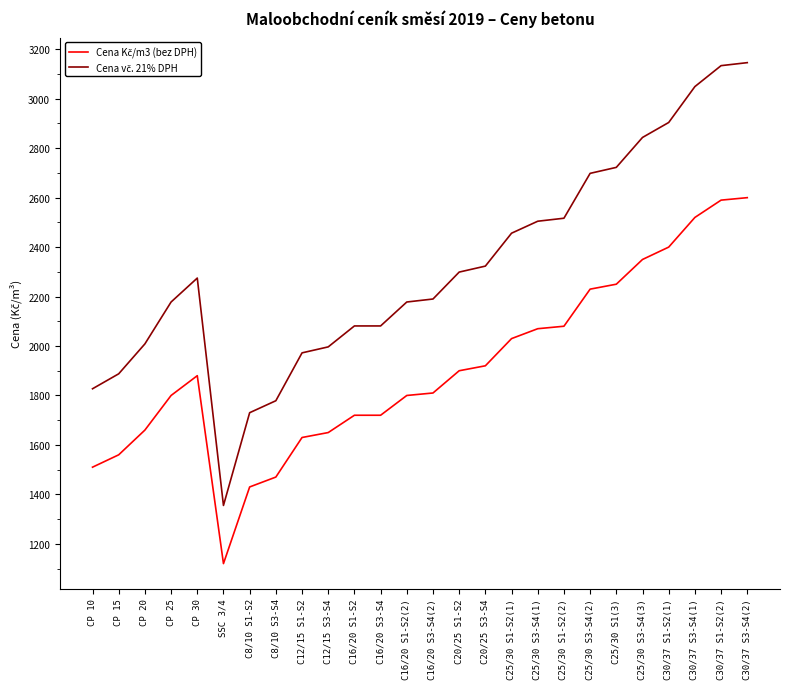

What is the minimum value shown in the chart?

1120.0